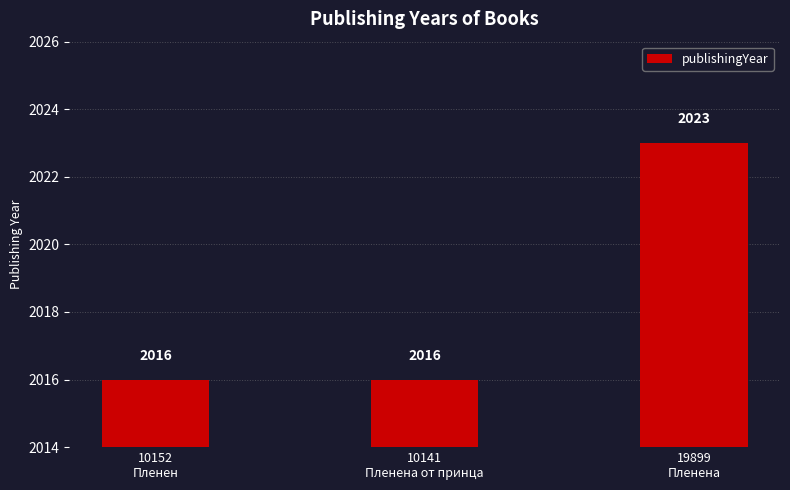

Reading left to right, transcribe all the data shown in this chart.

2016	2016	2023